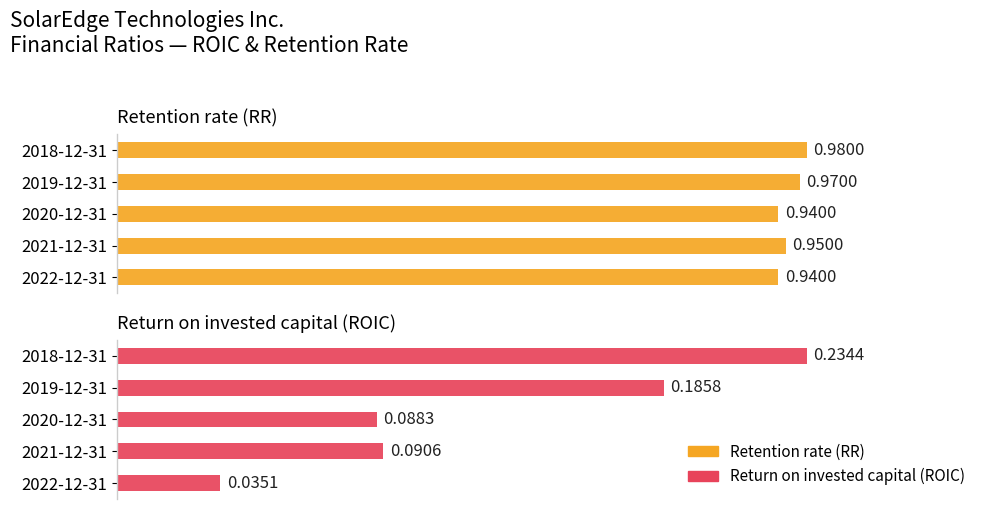

How many Return on invested capital (ROIC) values are between 0 and 1?

5